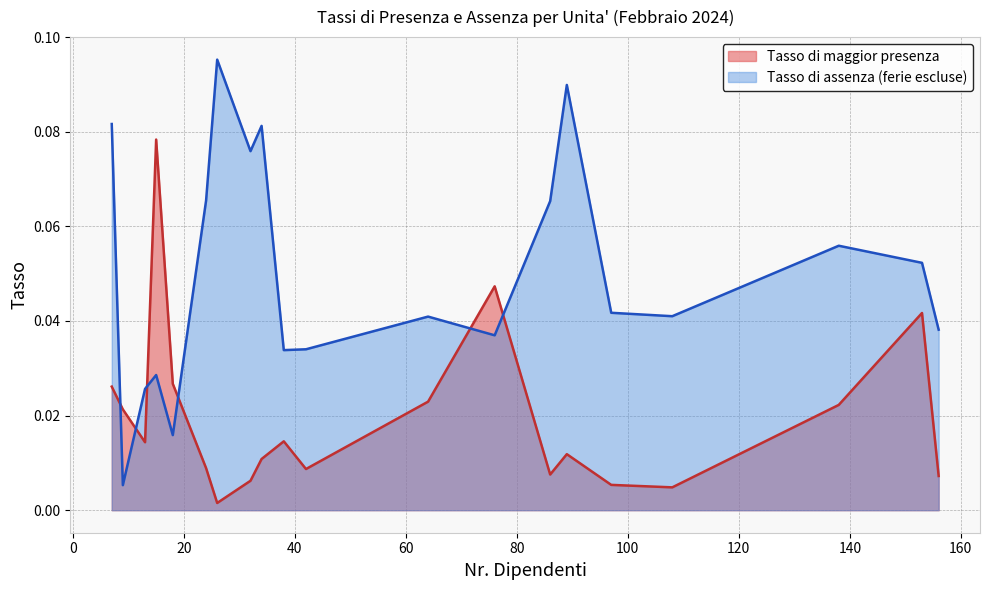

In Tasso di maggior presenza, how many points are higher than both neighbors (excluding endpoints)?

5